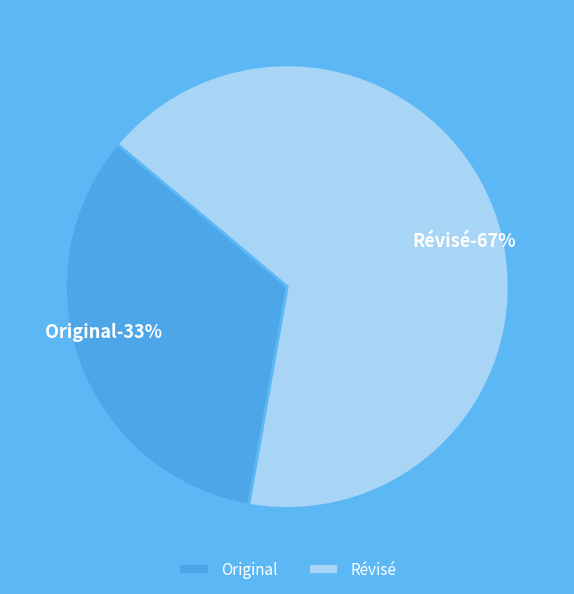

What is the smallest slice in the pie chart?

Original